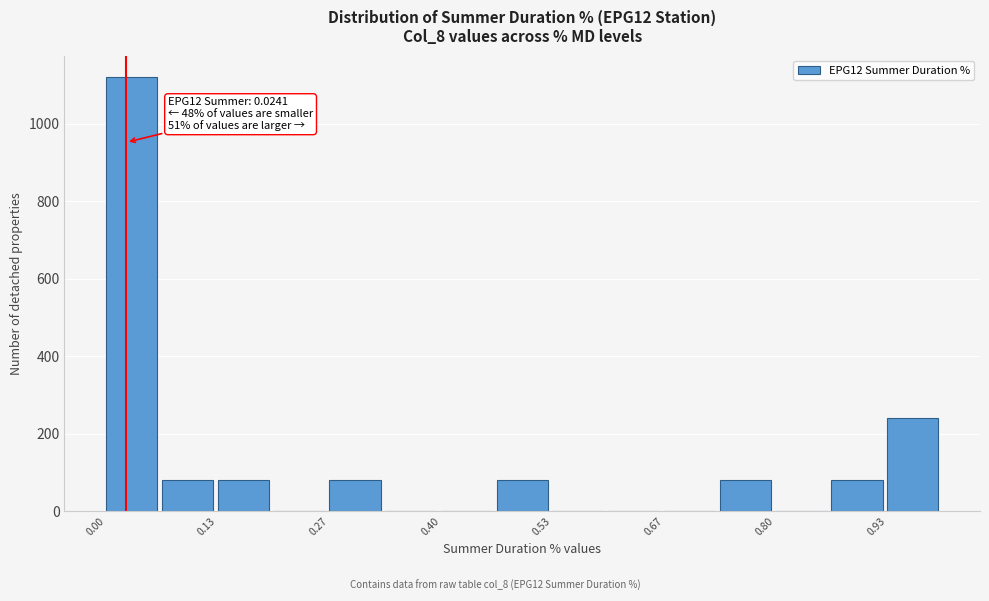

Read against the x-axis, roughly where is the centre of the tallest bar?

0.04